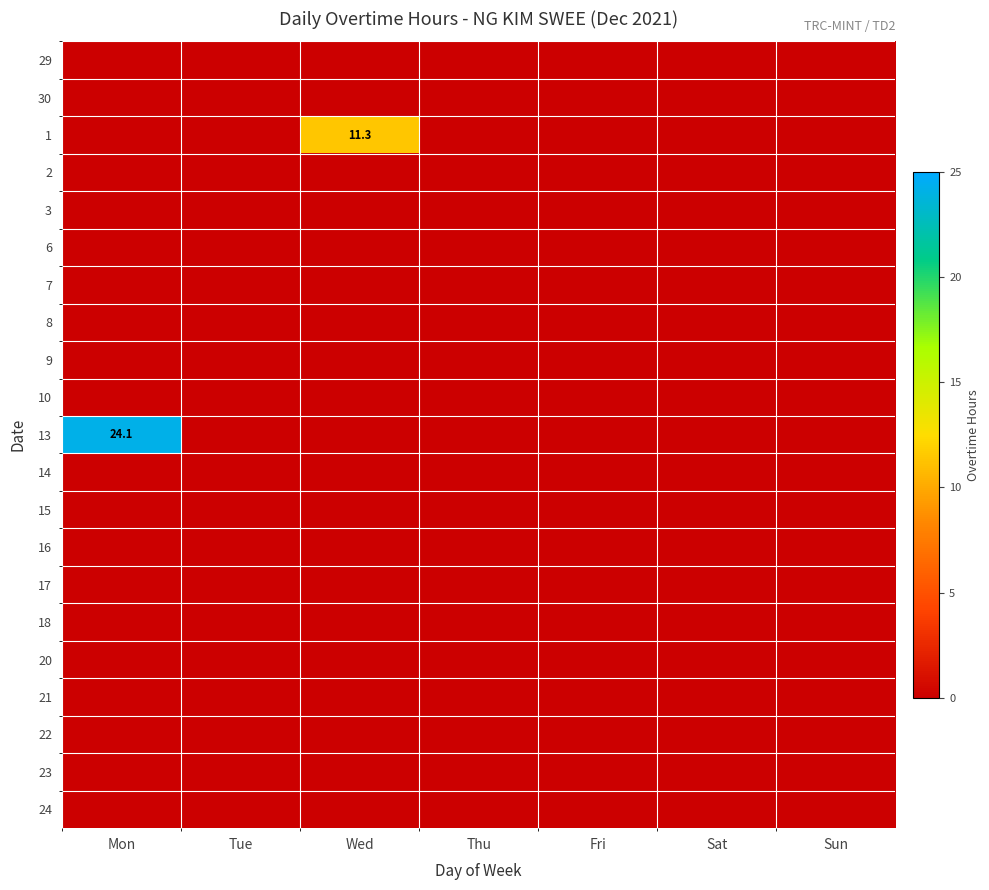

List the labels in order of 3 value, largest first.

Mon, Tue, Wed, Thu, Fri, Sat, Sun